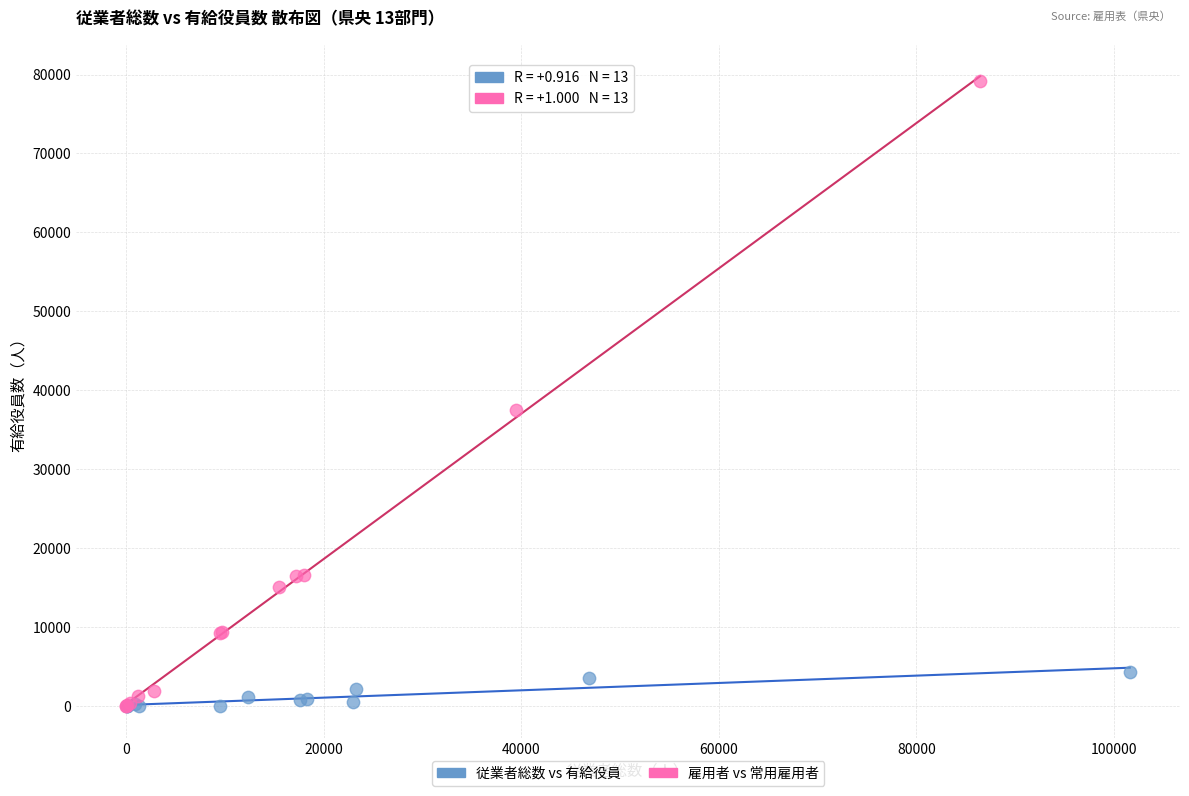

Which series contains the highest Y value?

雇用者 vs 常用雇用者